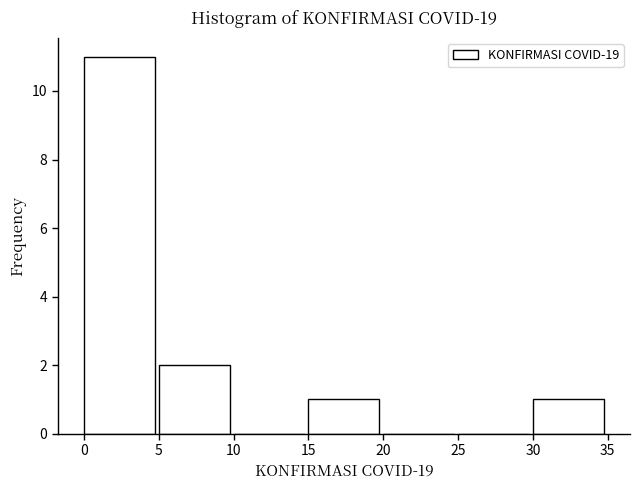

Reading left to right, transcribe this chart: for each bar, give the range it covers on the x-axis and its height. The values are not printed on the chart, so give them approximately, as read against the axis.

0 to 5: 11
5 to 10: 2
10 to 15: 0
15 to 20: 1
20 to 25: 0
25 to 30: 0
30 to 35: 1